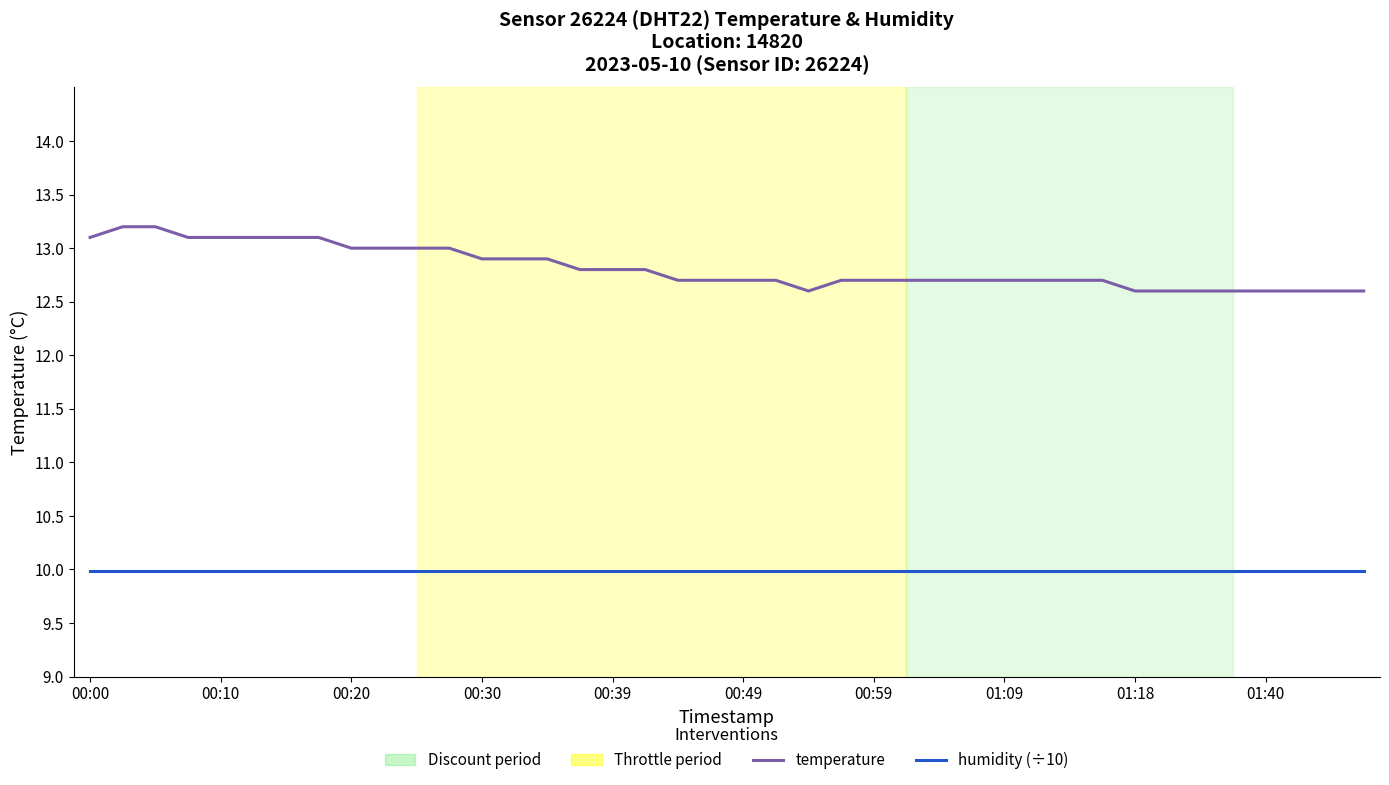

Which series has the largest range (max minus min)?

temperature